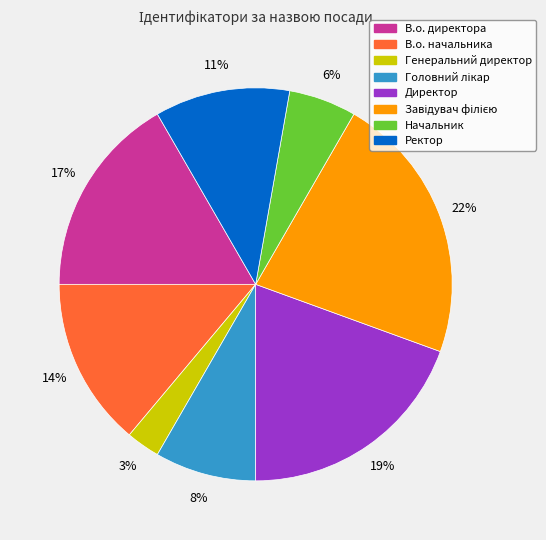

What percentage is the В.о. директора slice, to the nearest percent?

17%